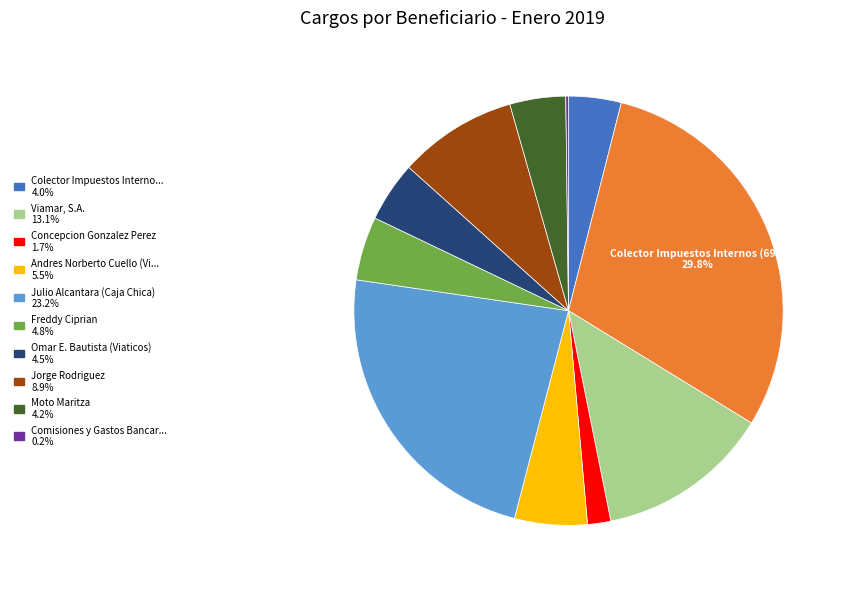

Is there any slice that represents more than half of the pie?

No